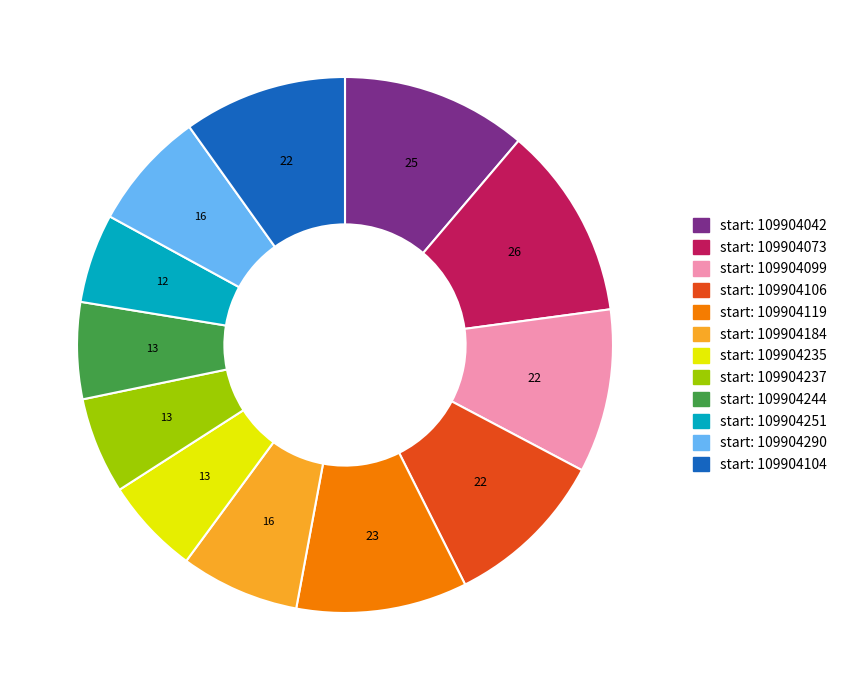

Is there a majority slice in this chart?

No